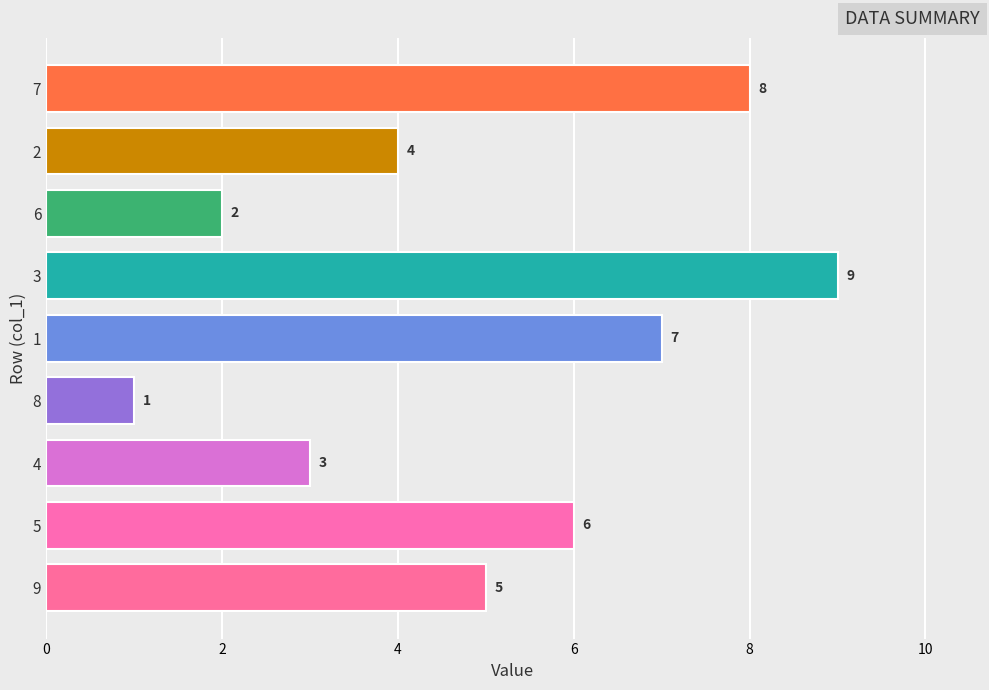

The value at 2 is 4. True or false?

True